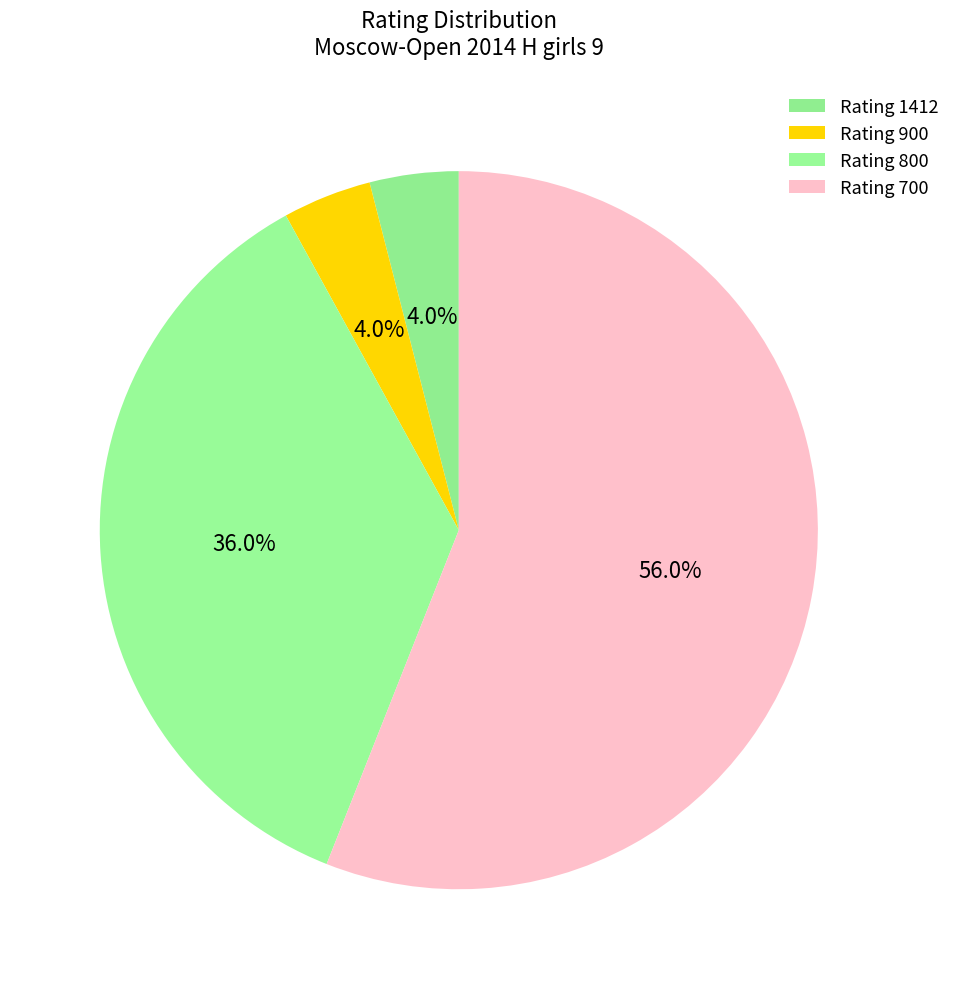

Which slice is the largest?

Rating 700